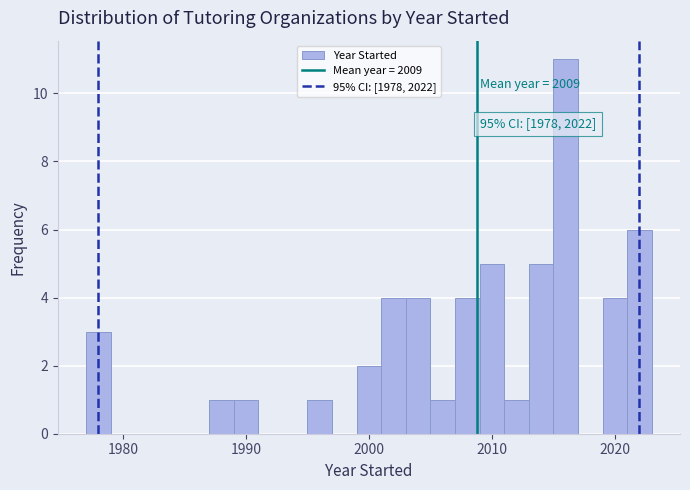

Around what value on the x-axis is the tallest bar? Give the approximate position of its centre, as read against the axis.

2016